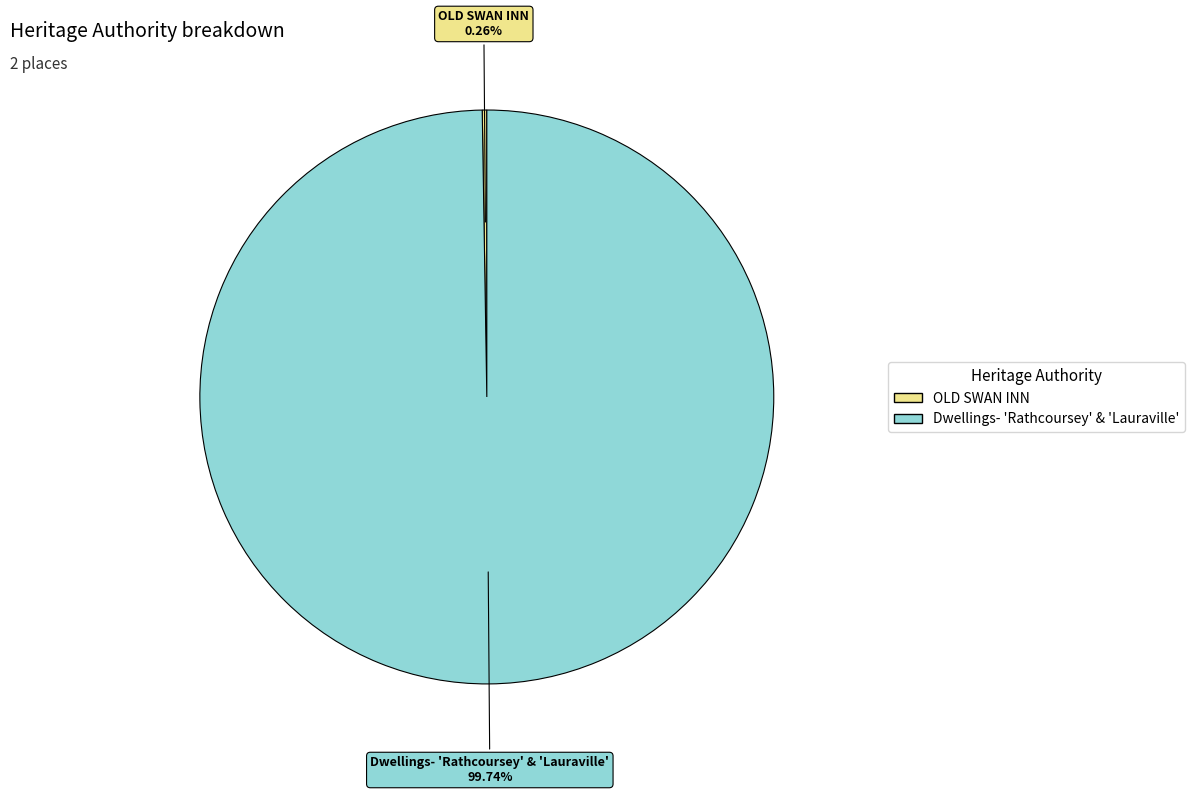

The Dwellings- 'Rathcoursey' & 'Lauraville' slice represents 100% of the pie. True or false?

True